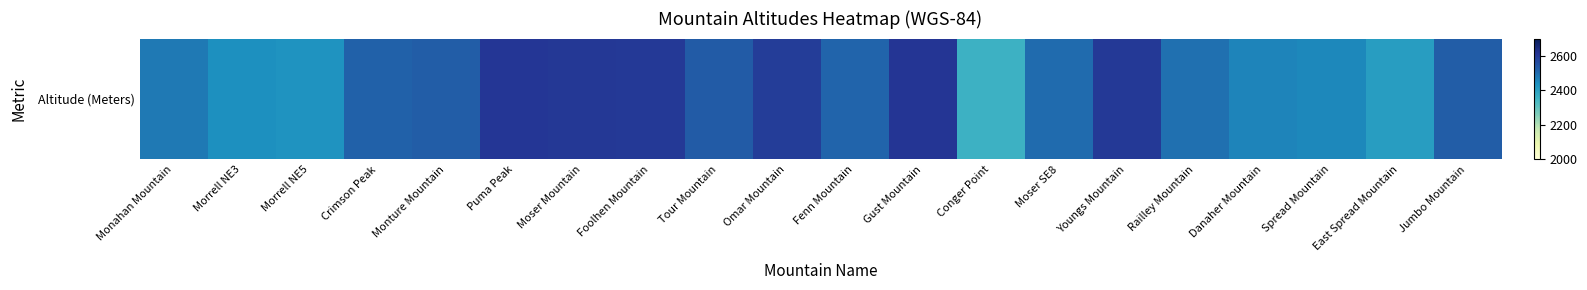

Which has a higher value, Danaher Mountain or Spread Mountain?

Danaher Mountain